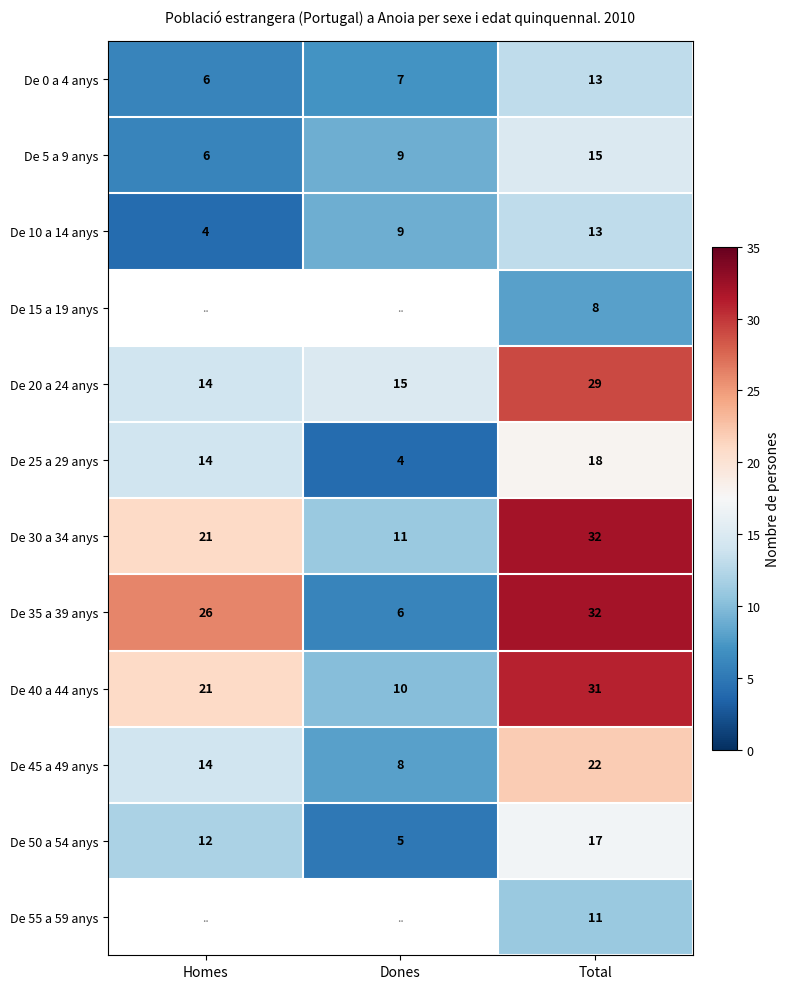

What is the lowest value of the De 30 a 34 anys series?

11